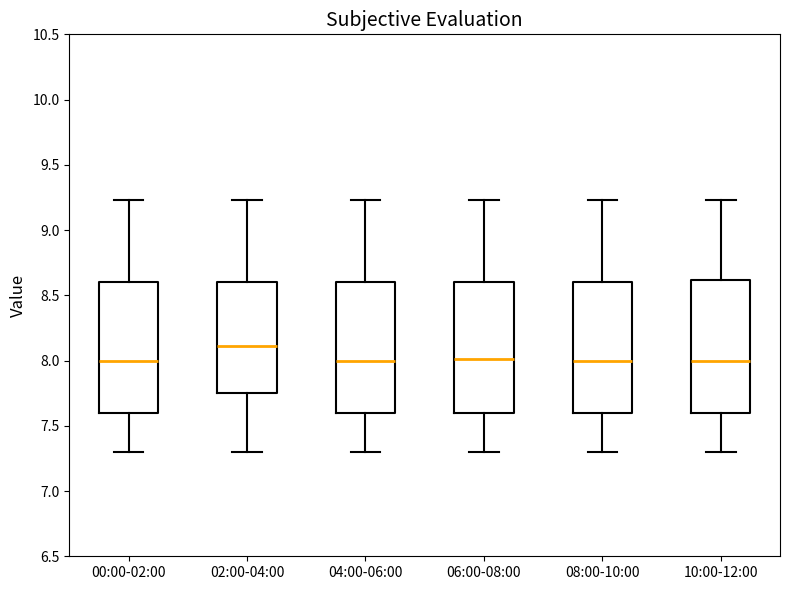

Reading left to right, transcribe this box plot: for each box, give where its median line is, the range the box spans, and where its two whiskers end, as read against the y-axis. The values are not printed on the chart, so give them approximately, as read against the axis.

00:00-02:00: median 8.00, box 7.60 to 8.60, whiskers 7.30 to 9.25
02:00-04:00: median 8.10, box 7.75 to 8.60, whiskers 7.30 to 9.25
04:00-06:00: median 8.00, box 7.60 to 8.60, whiskers 7.30 to 9.25
06:00-08:00: median 8.00, box 7.60 to 8.60, whiskers 7.30 to 9.25
08:00-10:00: median 8.00, box 7.60 to 8.60, whiskers 7.30 to 9.25
10:00-12:00: median 8.00, box 7.60 to 8.60, whiskers 7.30 to 9.25